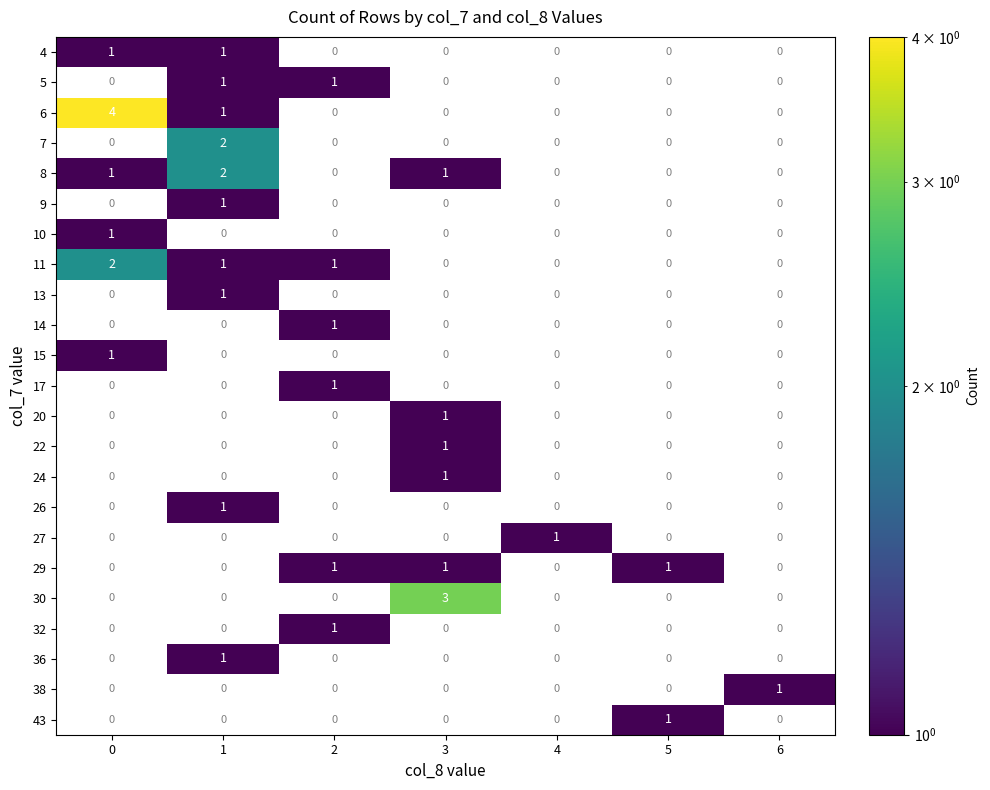

True or false: 13 has a value of 1 at 1.

True